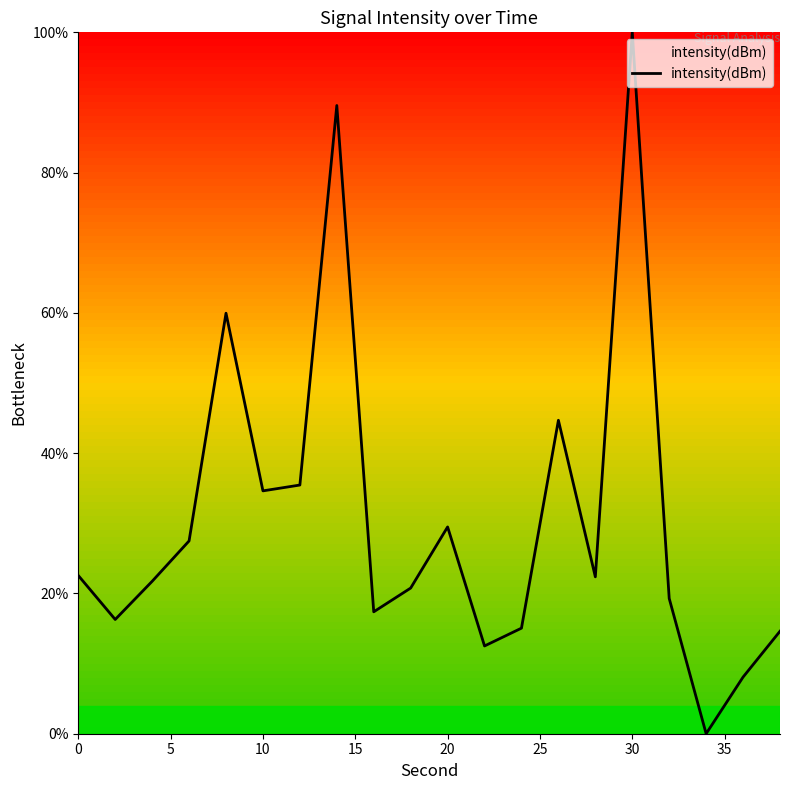

What is the difference between the maximum and minimum values?

100.0